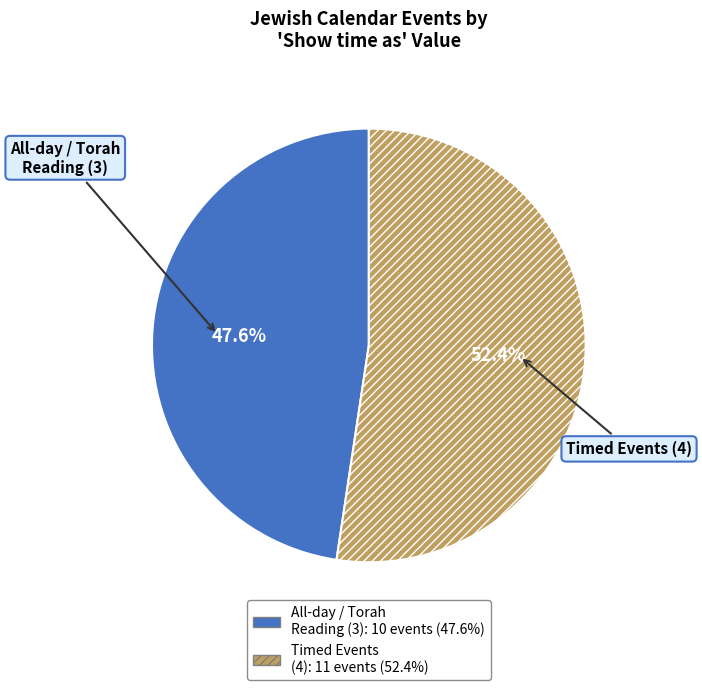

What is the ratio of the value at Timed Events (4) to the value at All-day / Torah Reading (3)?

1.1